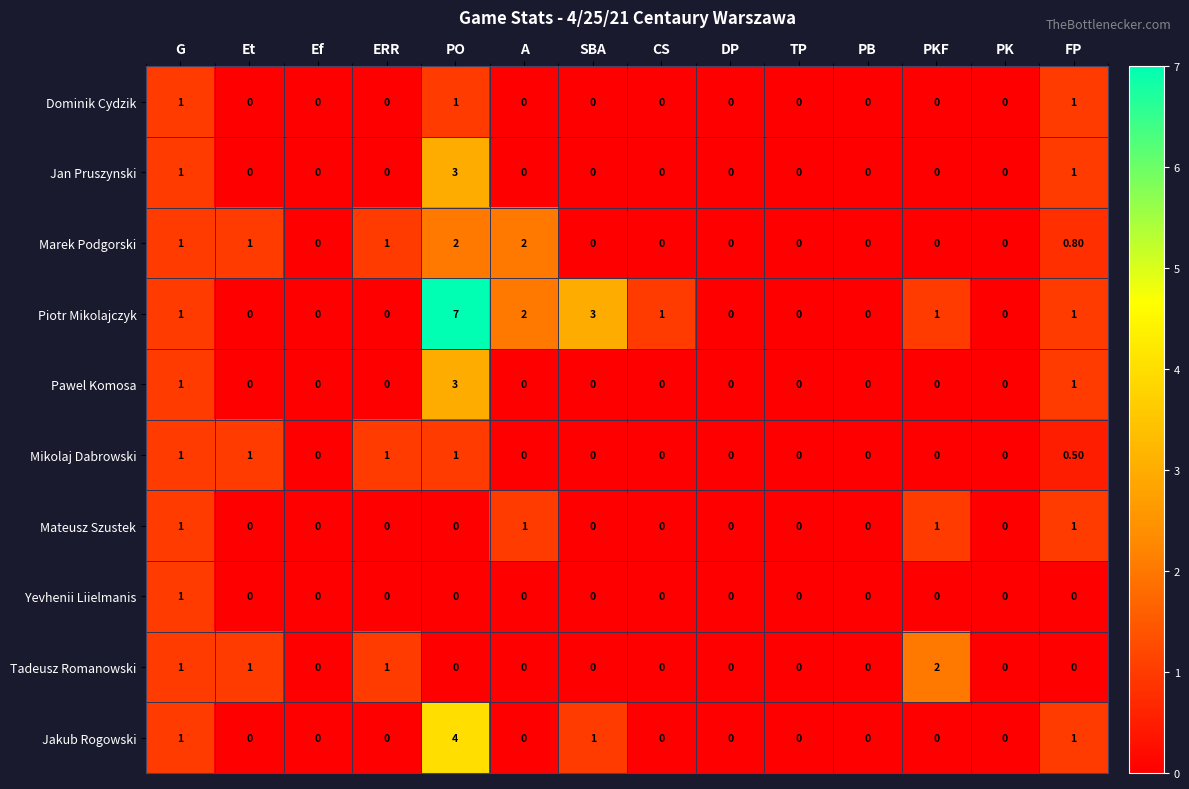

Which series has the widest spread of values?

Piotr Mikolajczyk